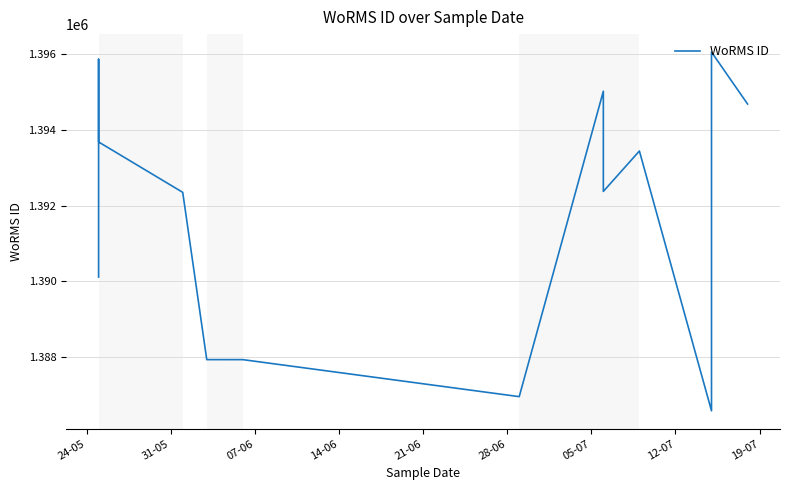

Count the number of data series in this chart.

1